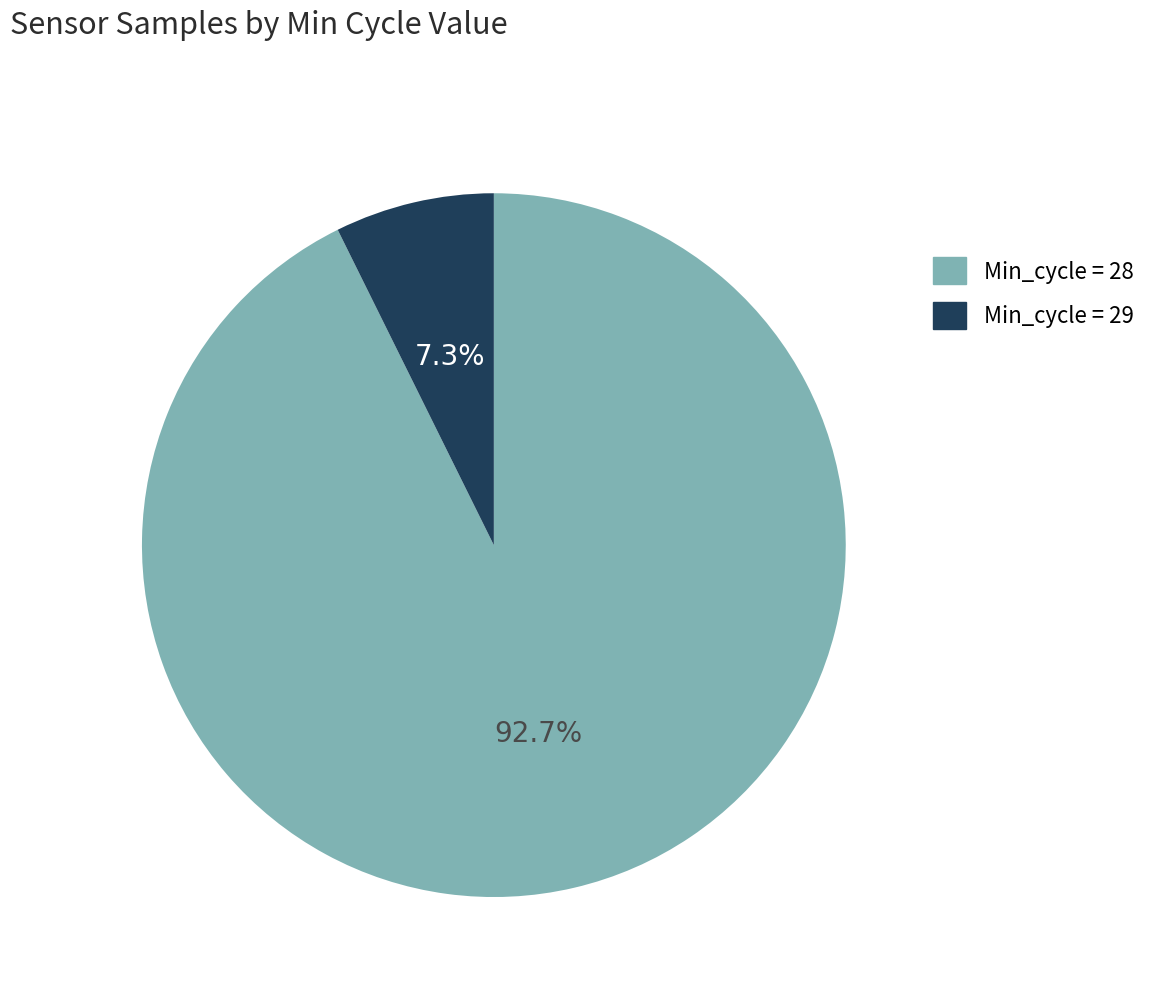

Is there a majority slice in this chart?

Yes